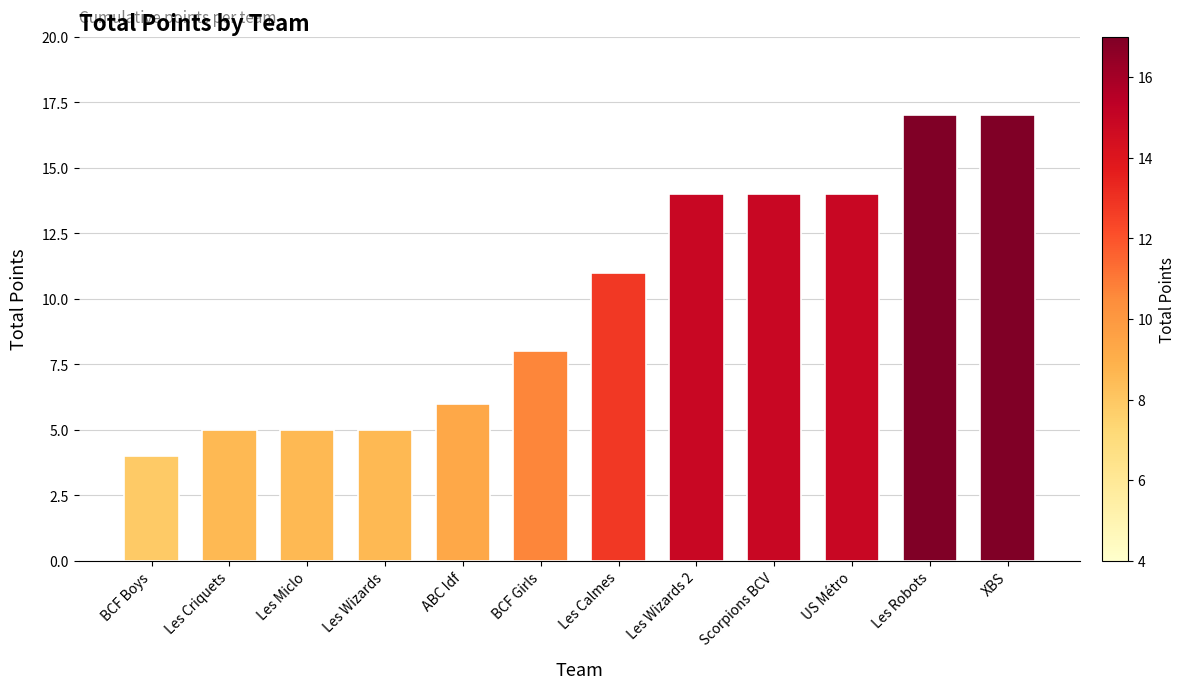

What position from the left is Les Wizards?

4